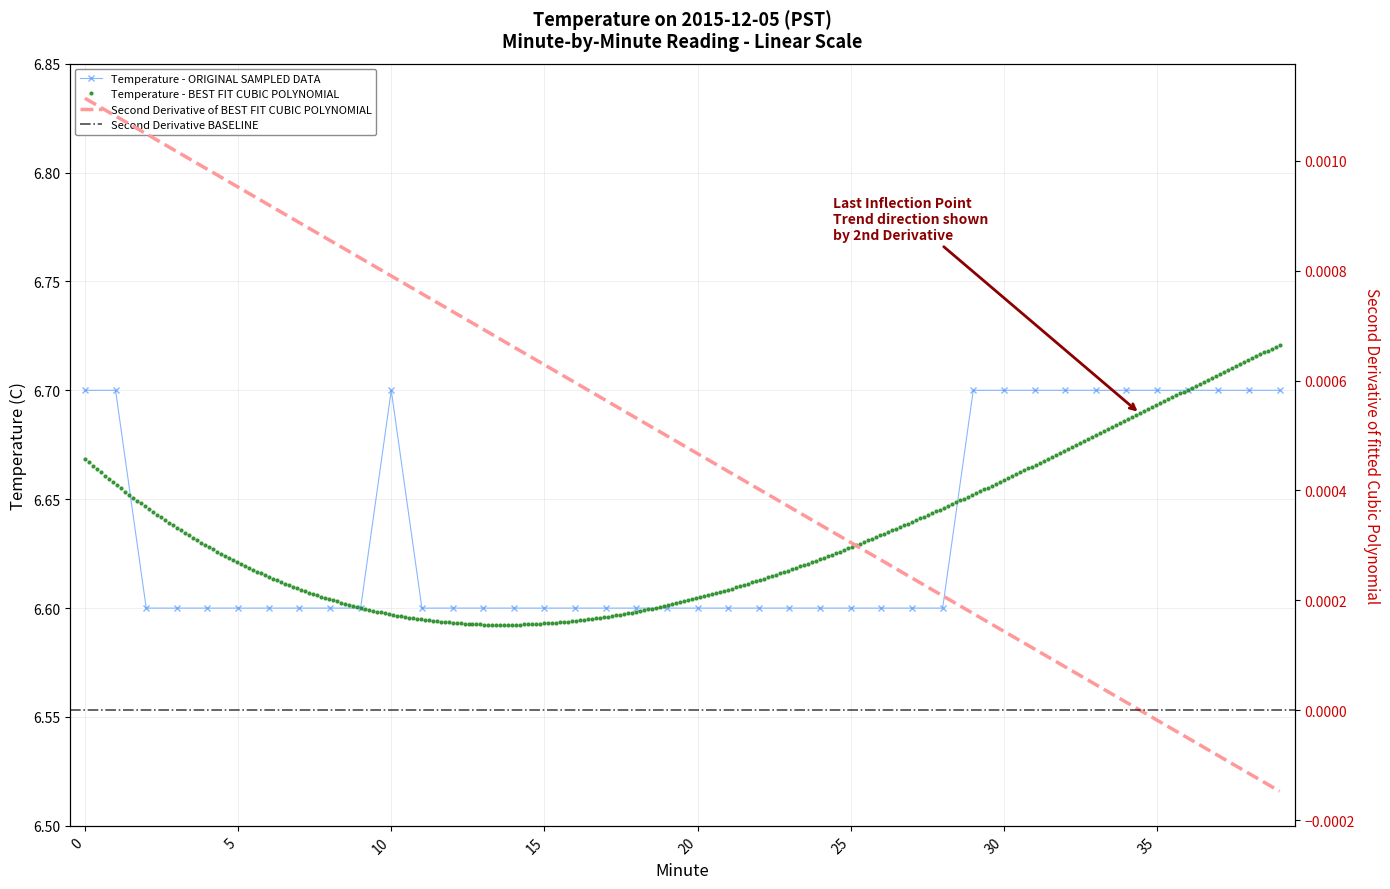

List the labels in order of value, largest first.

0, 1, 10, 29, 30, 31, 32, 33, 34, 35, 36, 37, 38, 39, 2, 3, 4, 5, 6, 7, 8, 9, 11, 12, 13, 14, 15, 16, 17, 18, 19, 20, 21, 22, 23, 24, 25, 26, 27, 28